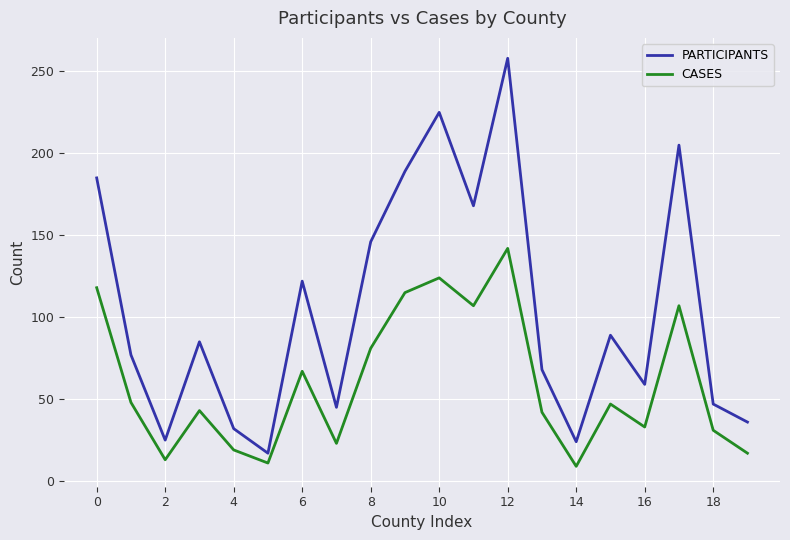

What are all the series names shown in the legend?

PARTICIPANTS, CASES